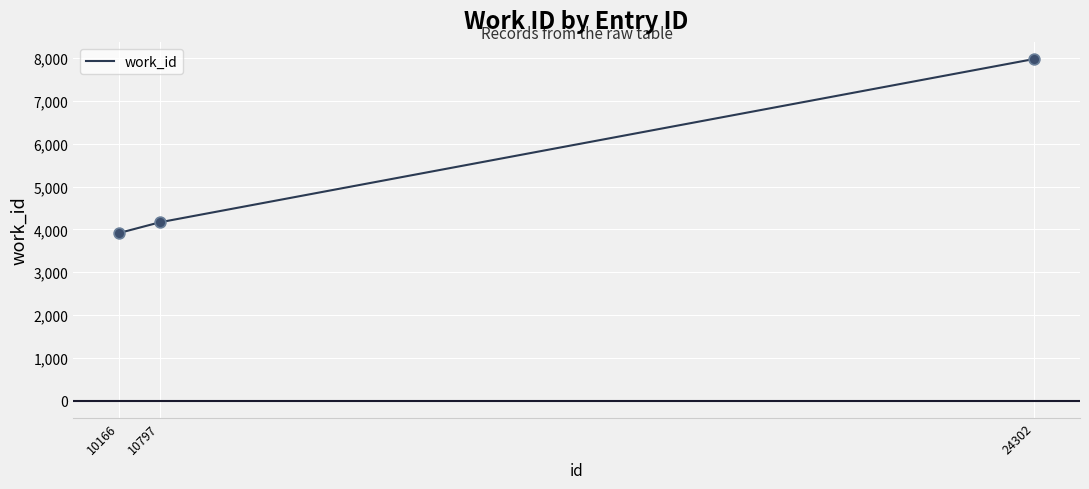

Approximately how many times larger is the value at 10166 compared to 10797?

0.9